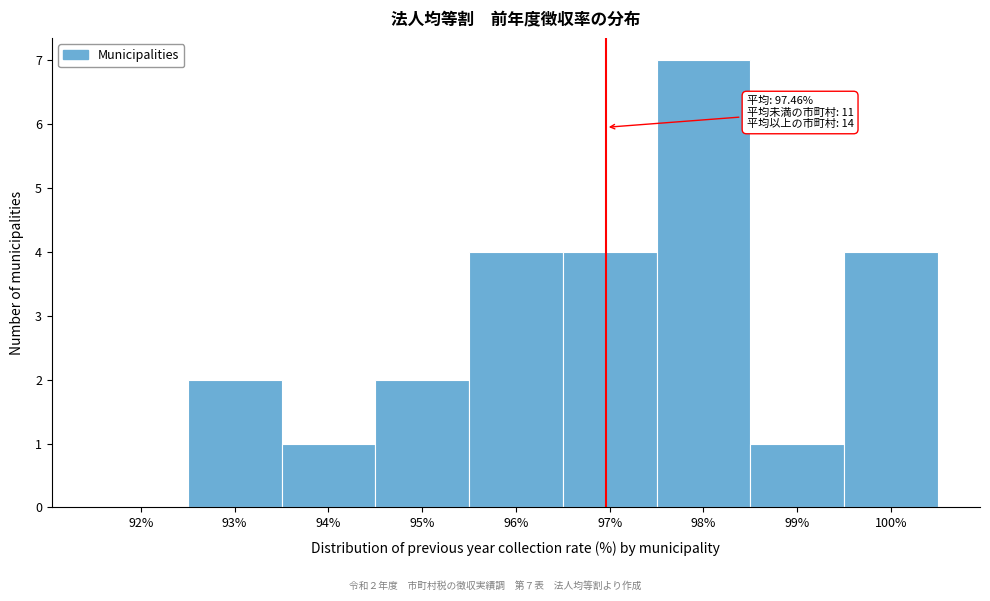

Reading right to left, extract all data points from this chart.

100%=4	99%=1	98%=7	97%=4	96%=4	95%=2	94%=1	93%=2	92%=0